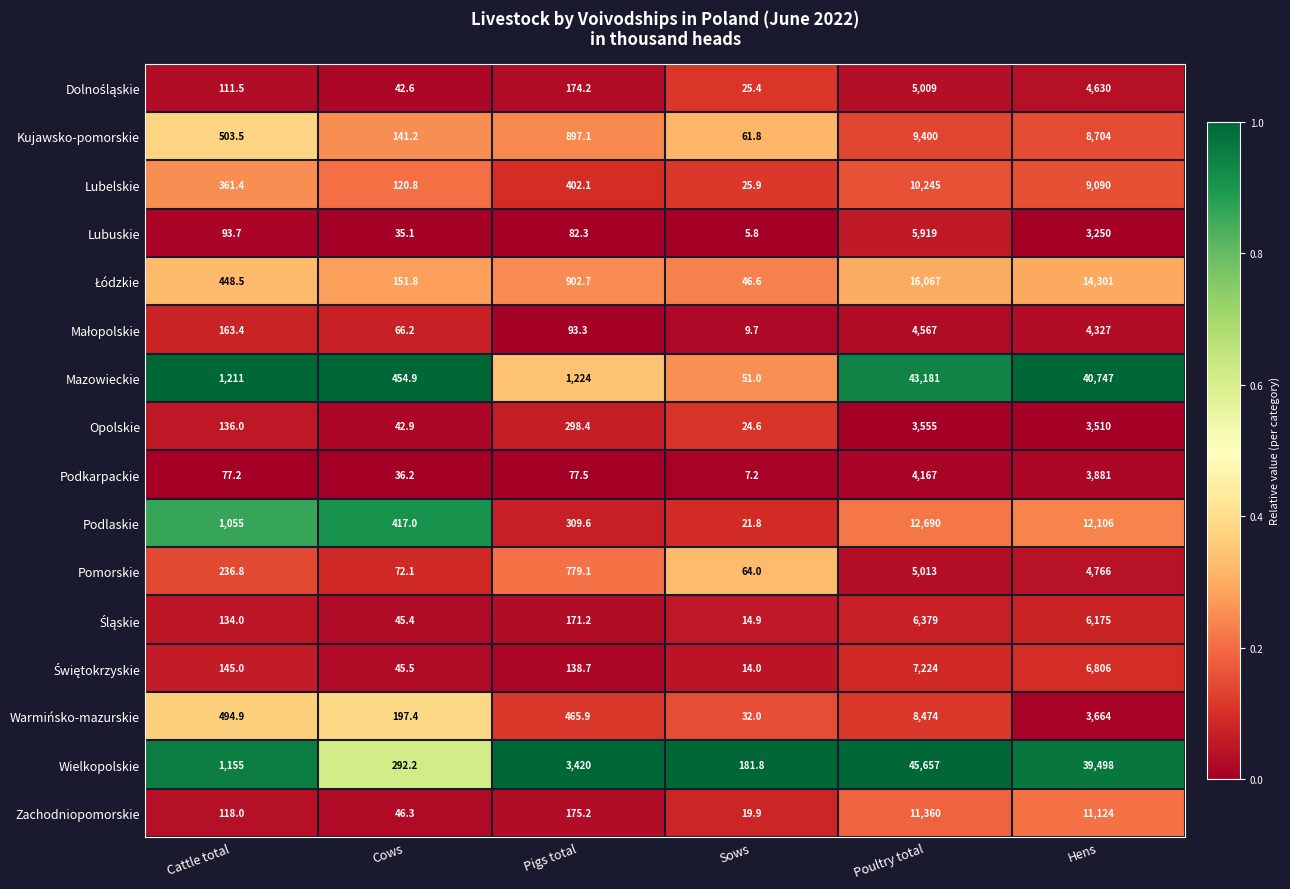

The Mazowieckie series shows 457.7 at Pigs total. True or false?

False